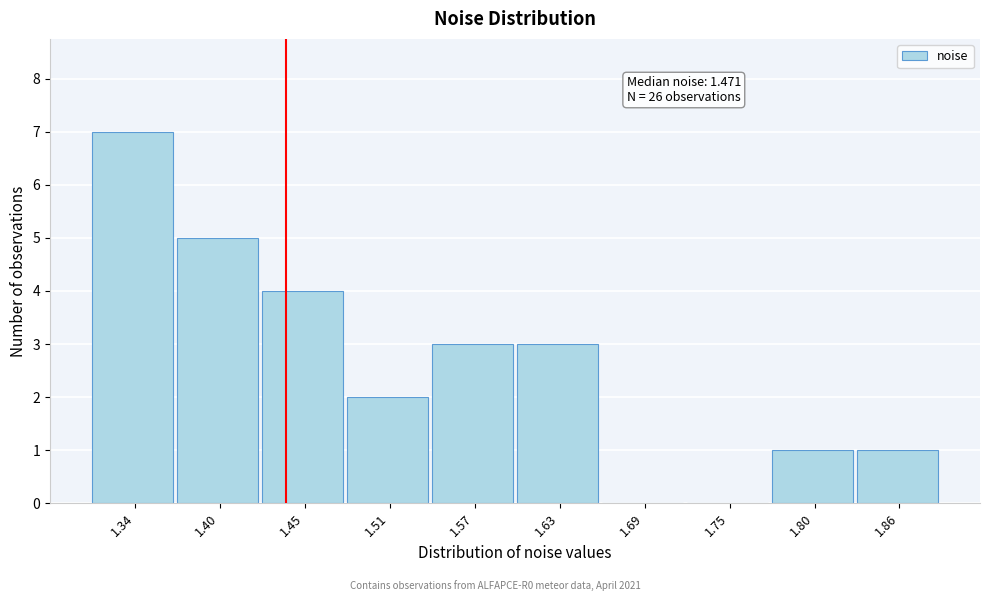

Reading left to right, transcribe all the data shown in this chart.

1.34=7	1.40=5	1.45=4	1.51=2	1.57=3	1.63=3	1.69=0	1.75=0	1.80=1	1.86=1